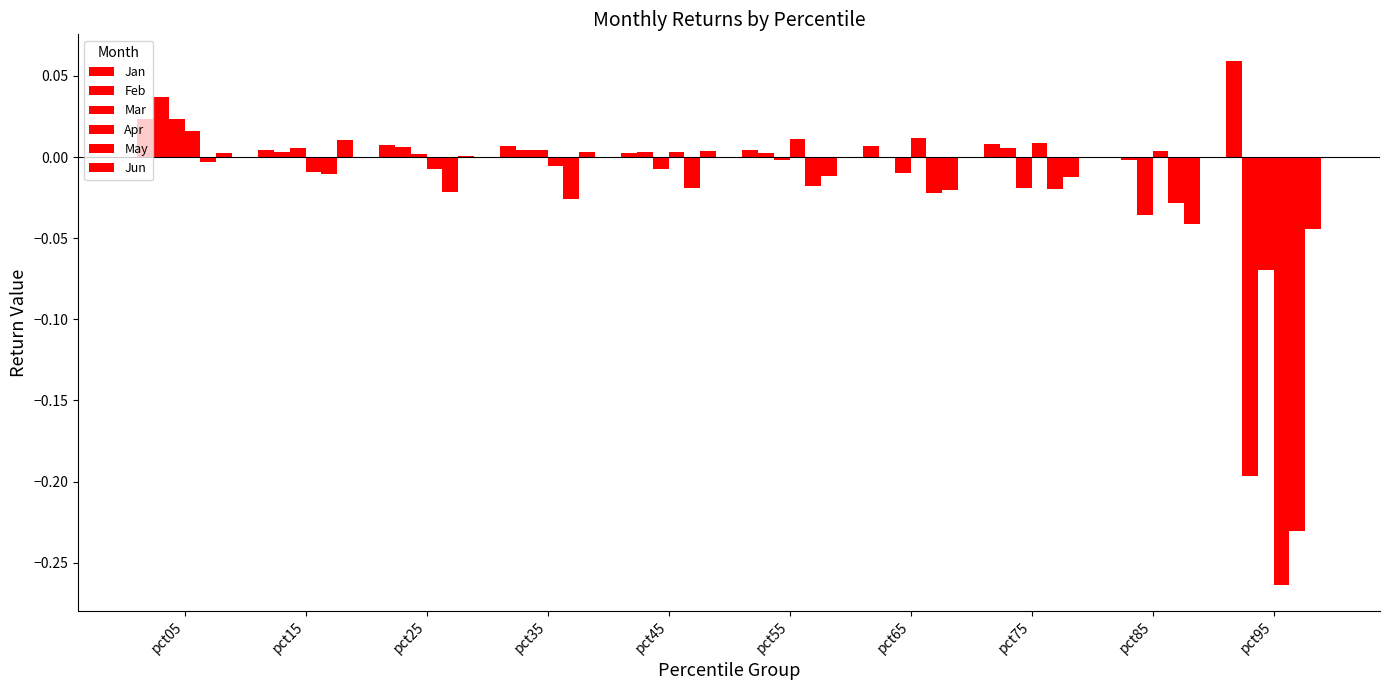

Is it true that Jun equals 0.0 at pct15?

True